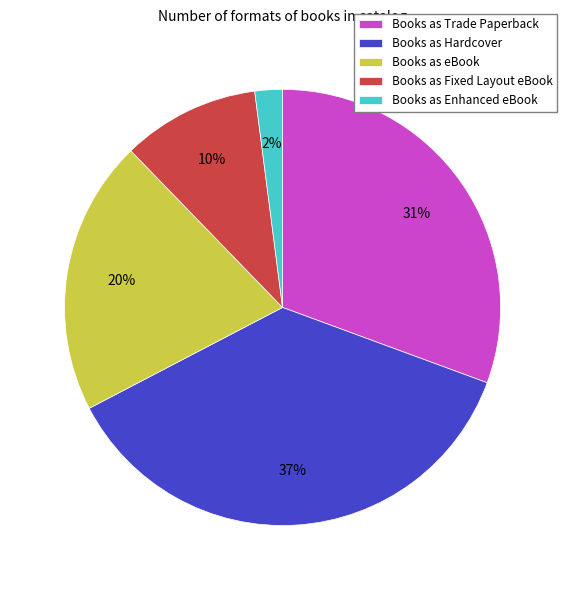

To the nearest percent, what portion does Books as Enhanced eBook represent?

2%